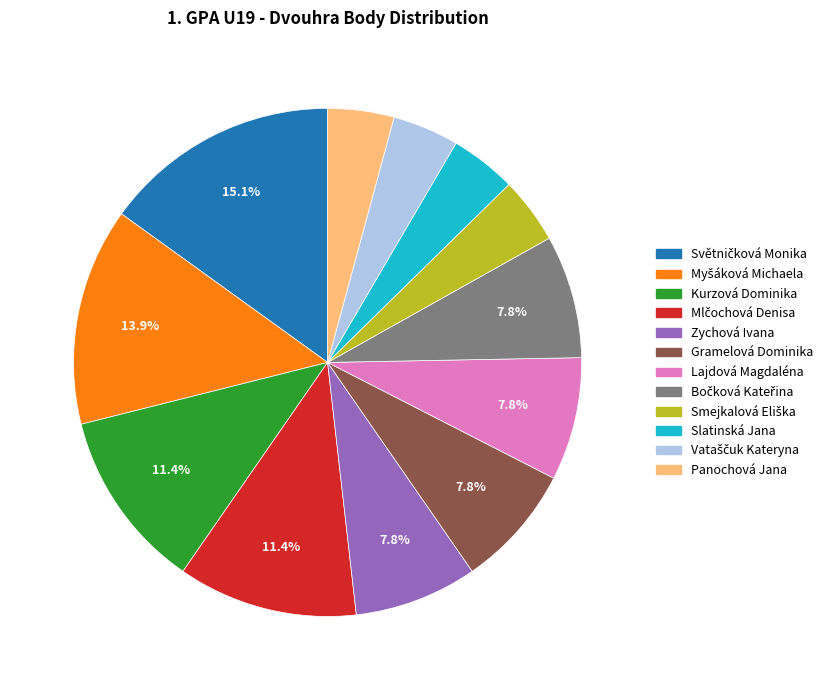

Is the sum of Lajdová Magdaléna and Gramelová Dominika greater than half?

No